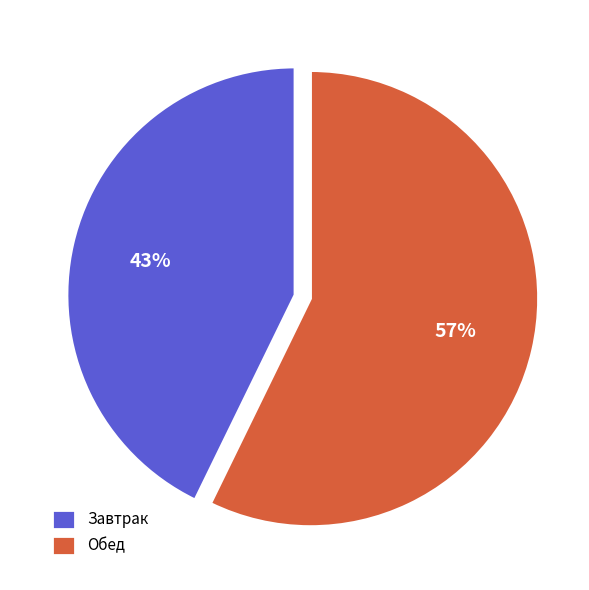

The Завтрак slice represents 43% of the pie. True or false?

True